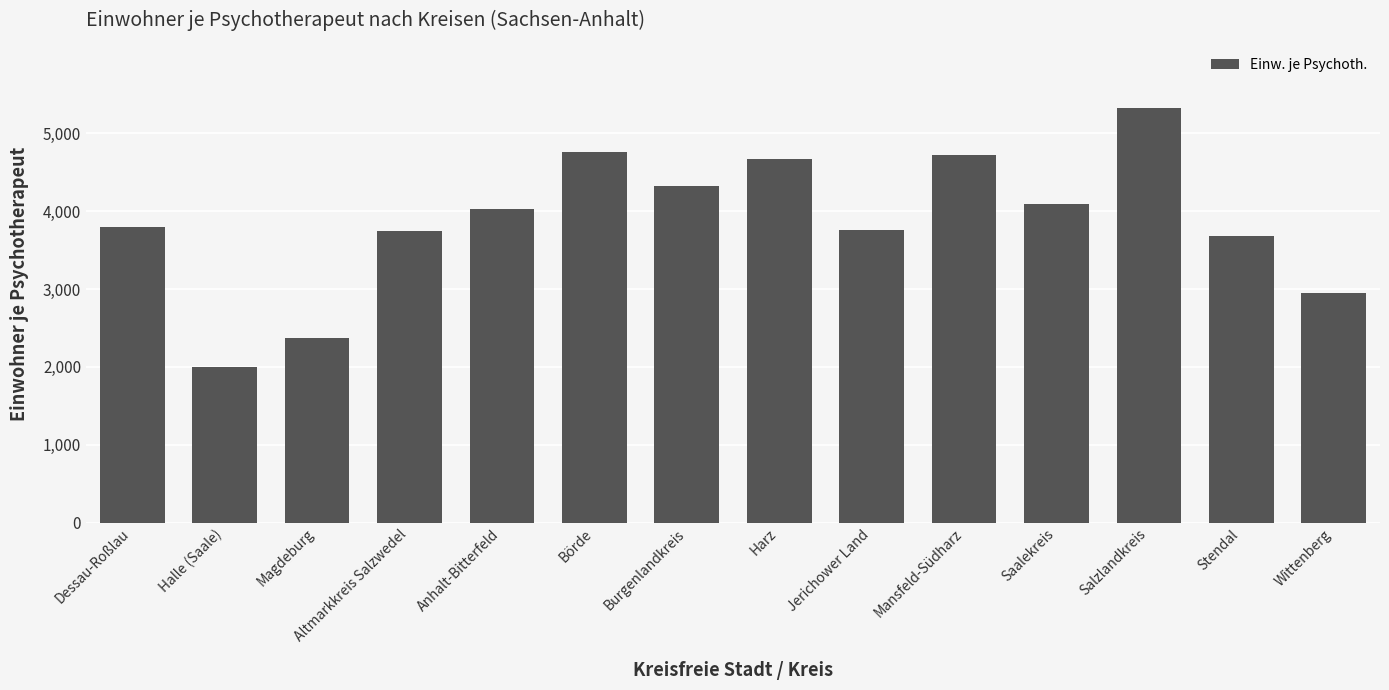

What is the value of the 8th bar from the left?

4675